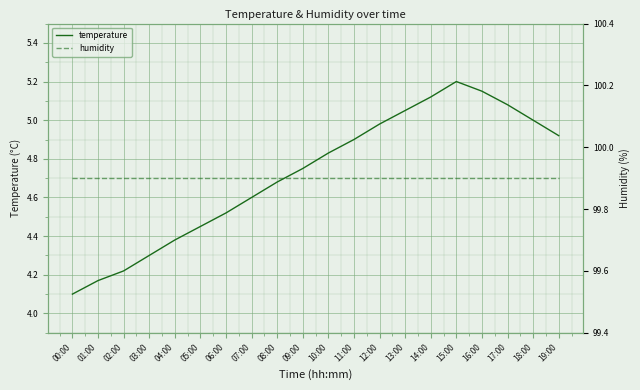

At which label is temperature closest to 4?

00:00